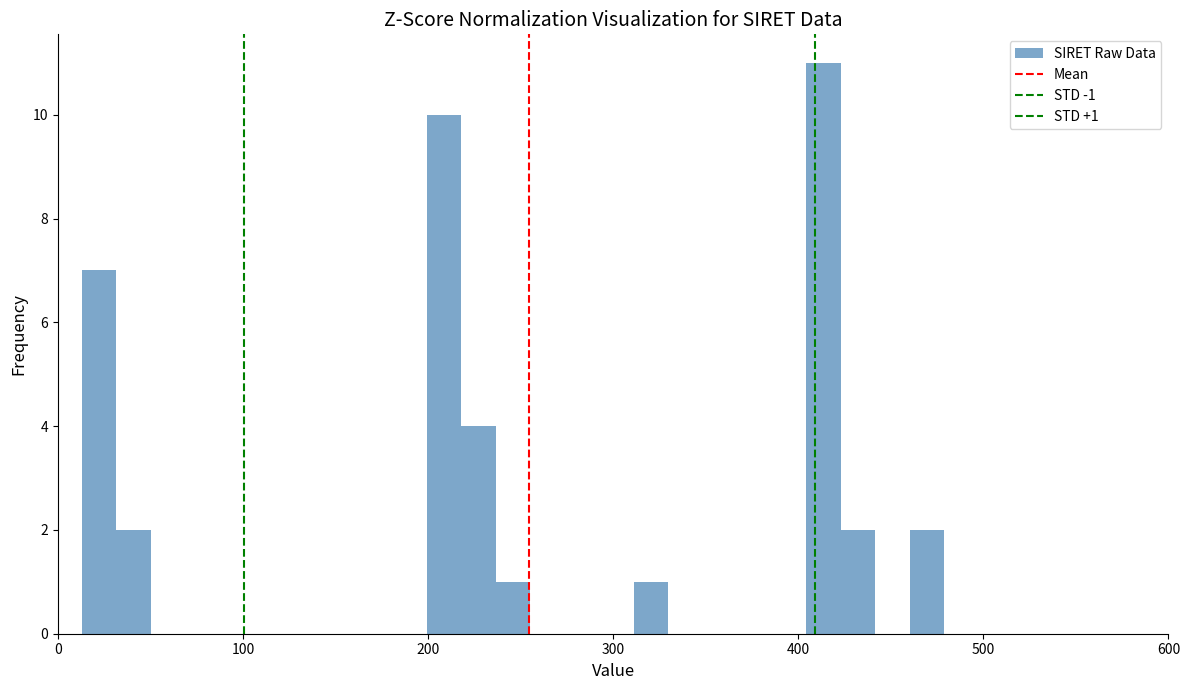

Read against the x-axis, roughly where is the centre of the tallest bar?

410